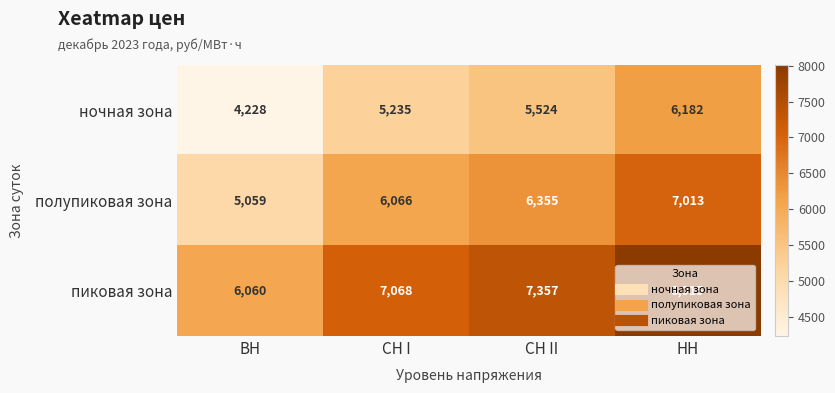

Which series has the largest range (max minus min)?

пиковая зона